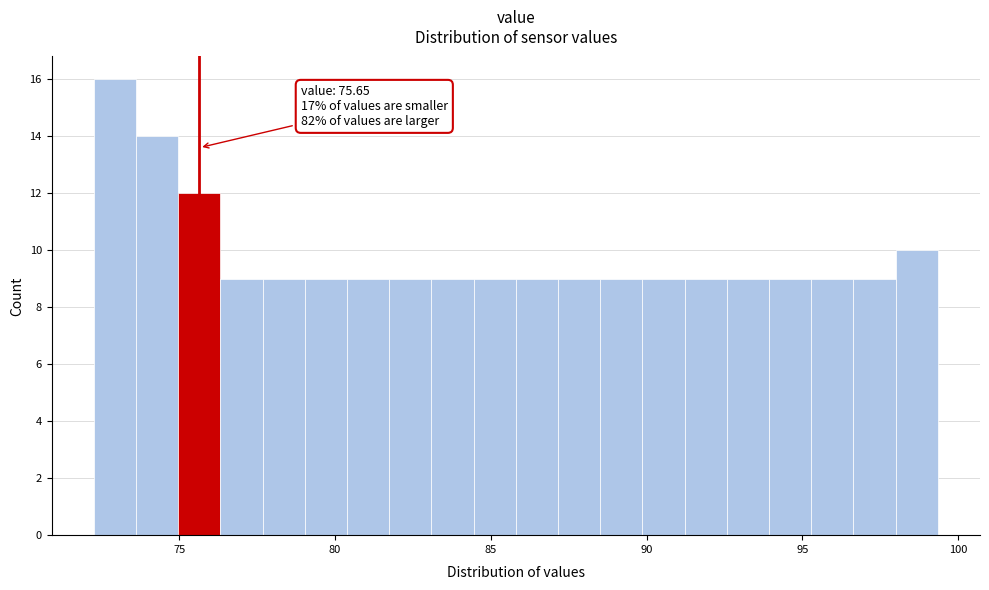

Around what value on the x-axis is the tallest bar? Give the approximate position of its centre, as read against the axis.

73.0